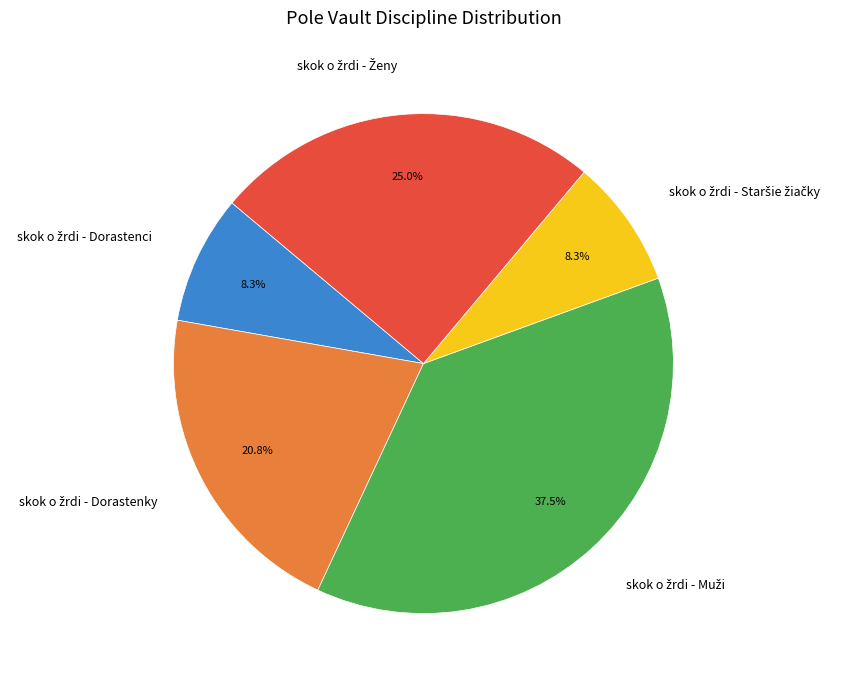

Is there a majority slice in this chart?

No